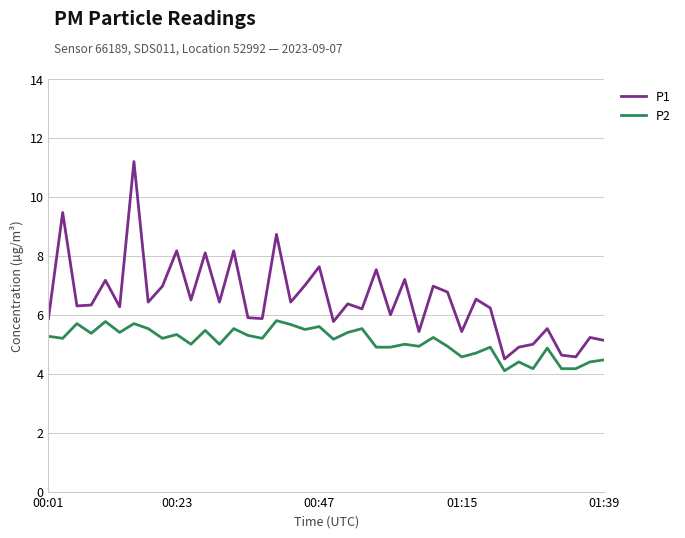

Which series has the largest range (max minus min)?

P1